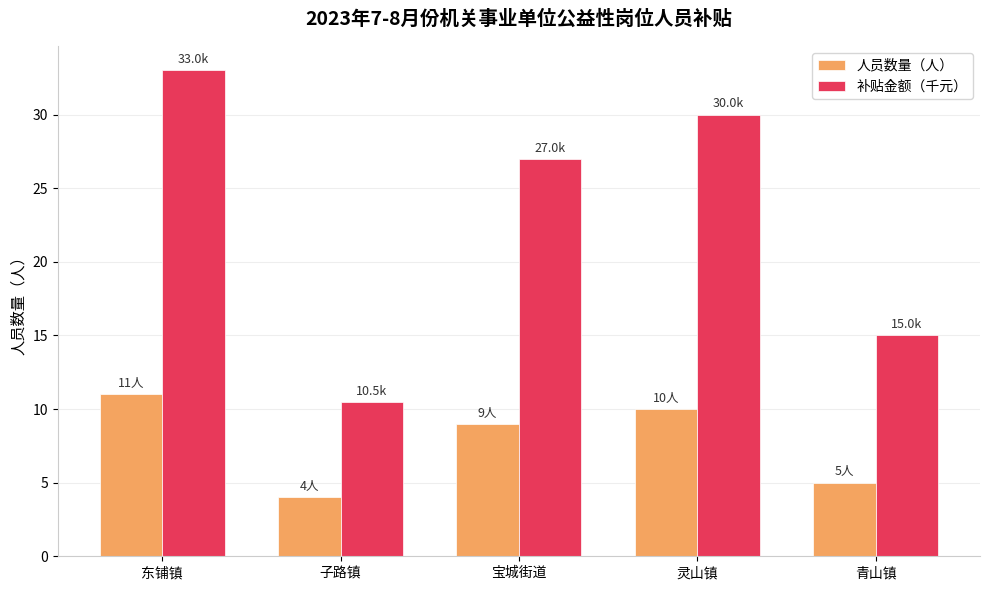

What is the approximate value of 人员数量（人） at 子路镇?

4.0